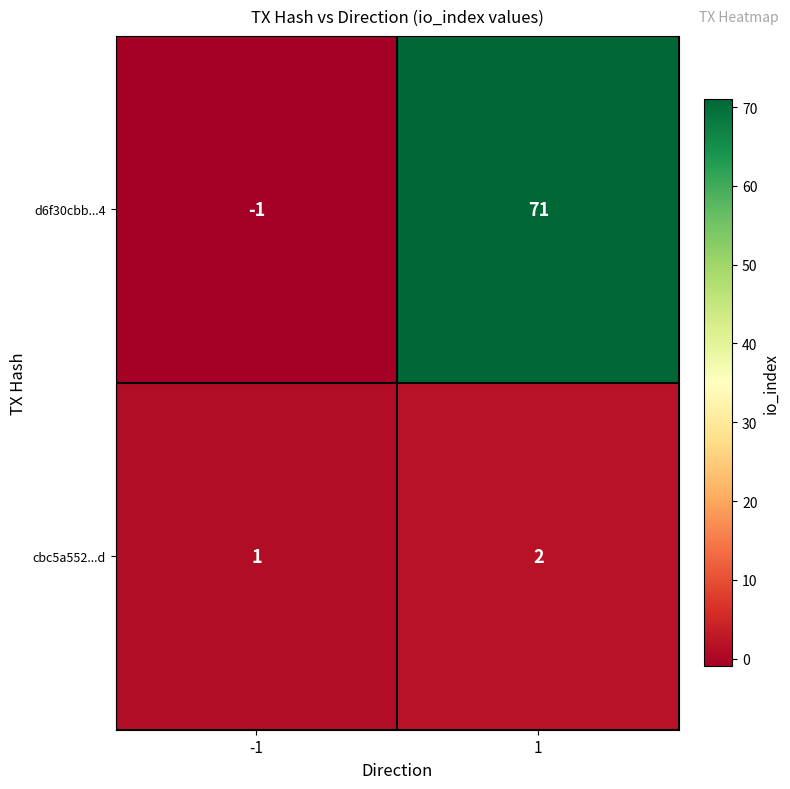

Which series changed the most between -1 and 1?

d6f30cbb...4